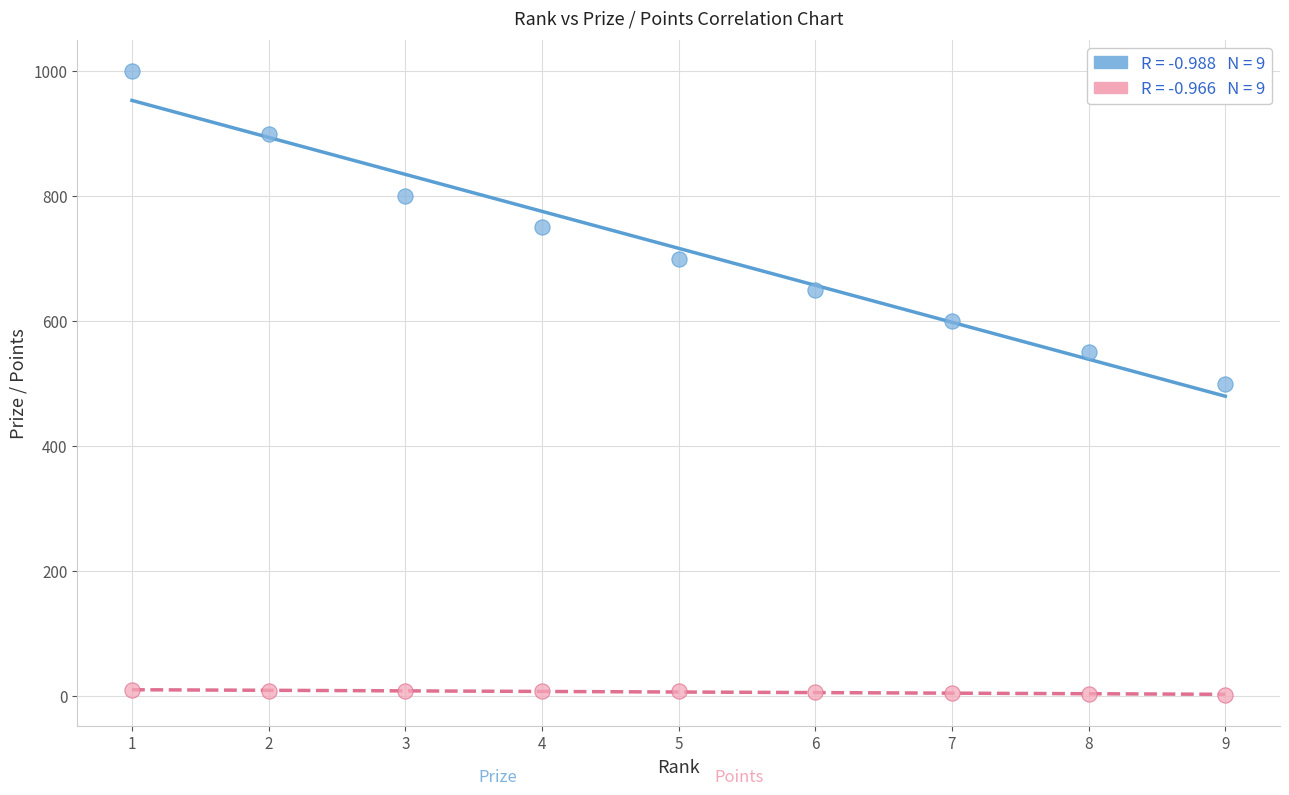

Across all data points, what is the range of Y values (max minus min)?

998